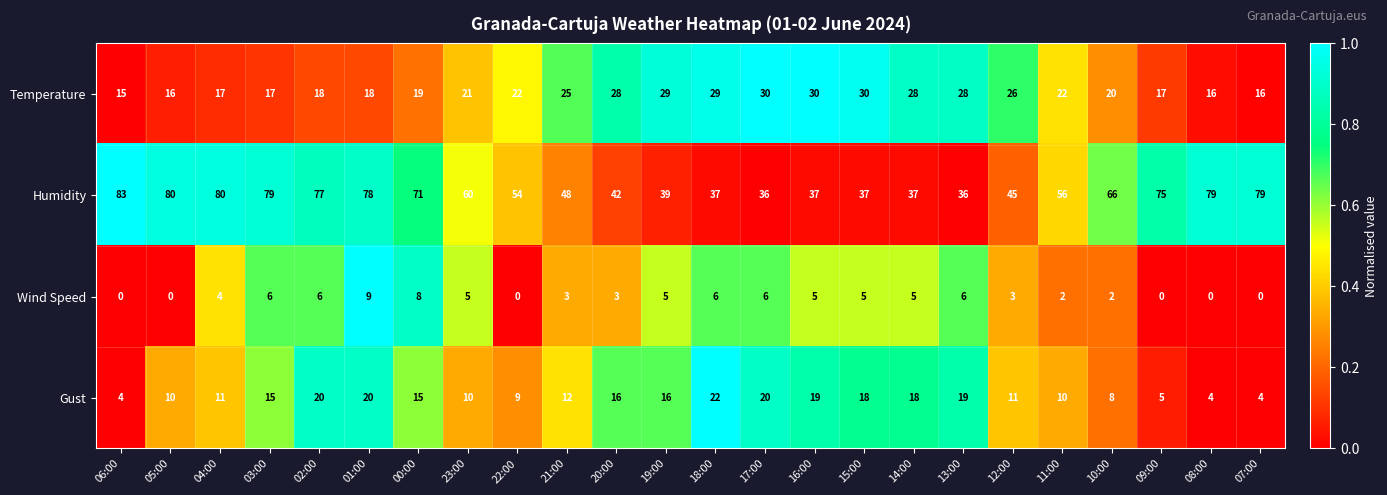

Which series has the largest total across all categories?

Humidity